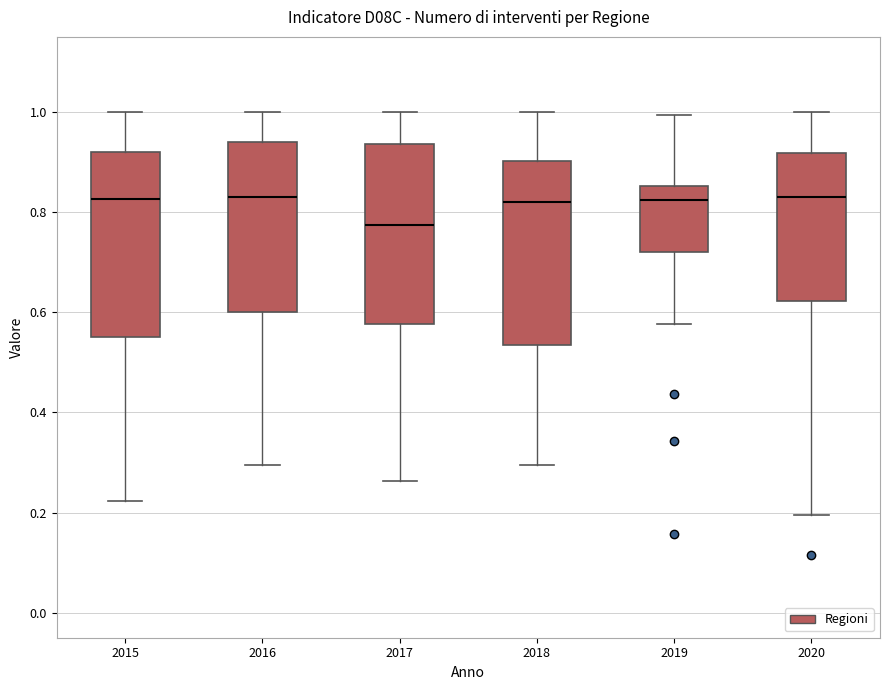

Which box's median line is the lowest?

2017